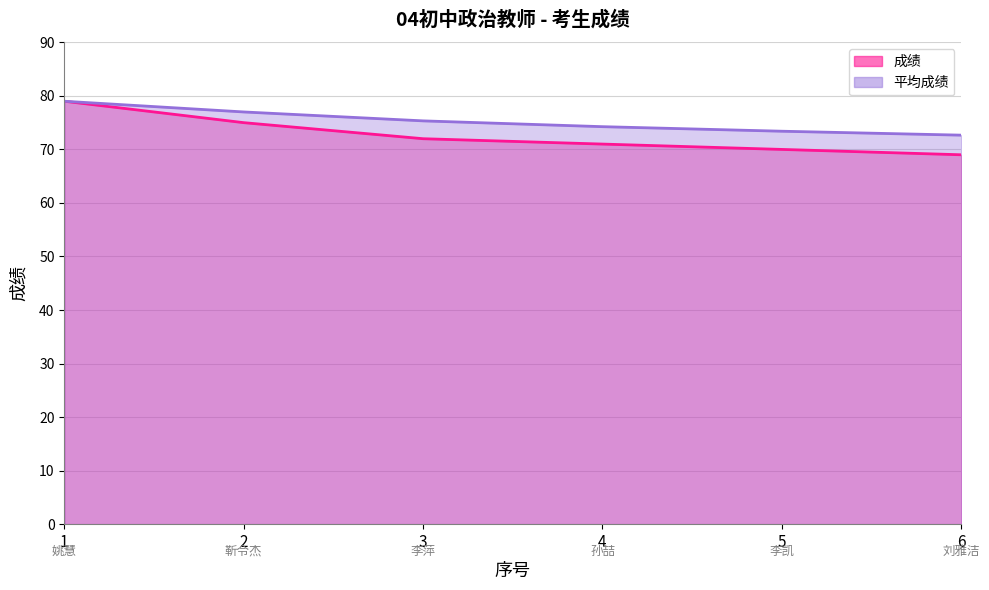

The value at 3 is 72. True or false?

True